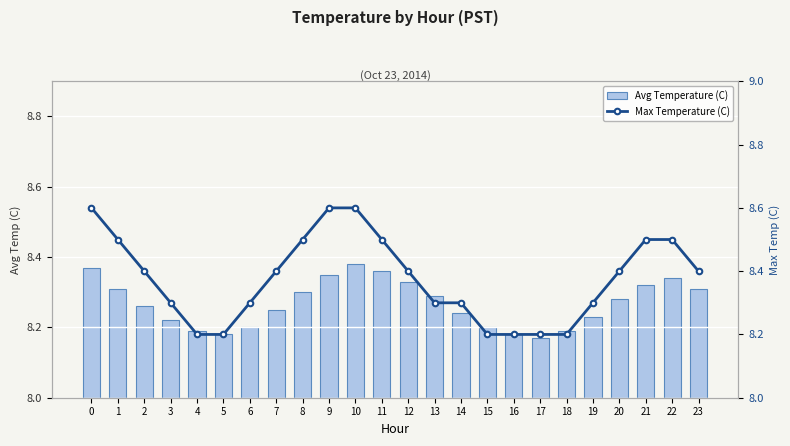

What is the average value of the Max Temperature (C) series?

8.4